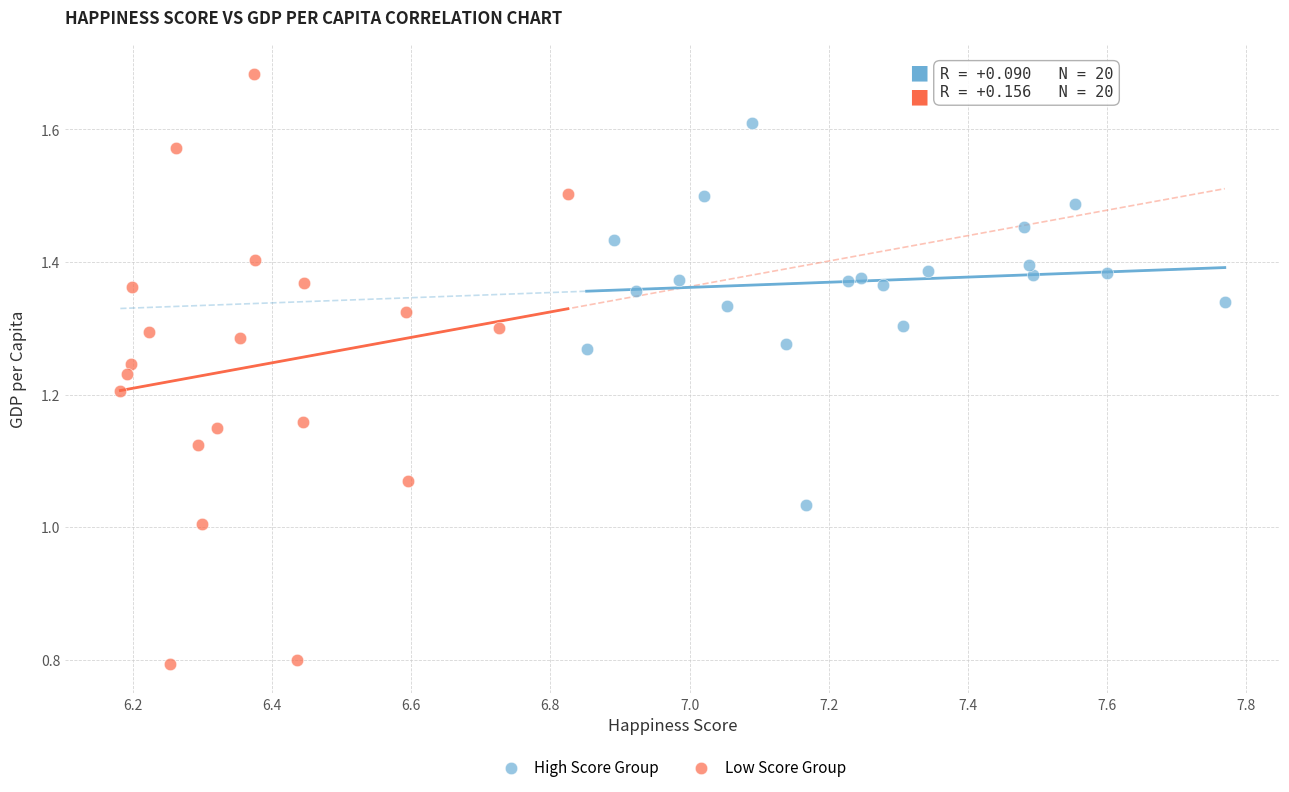

What are all the series names shown in the legend?

High Score Group, Low Score Group